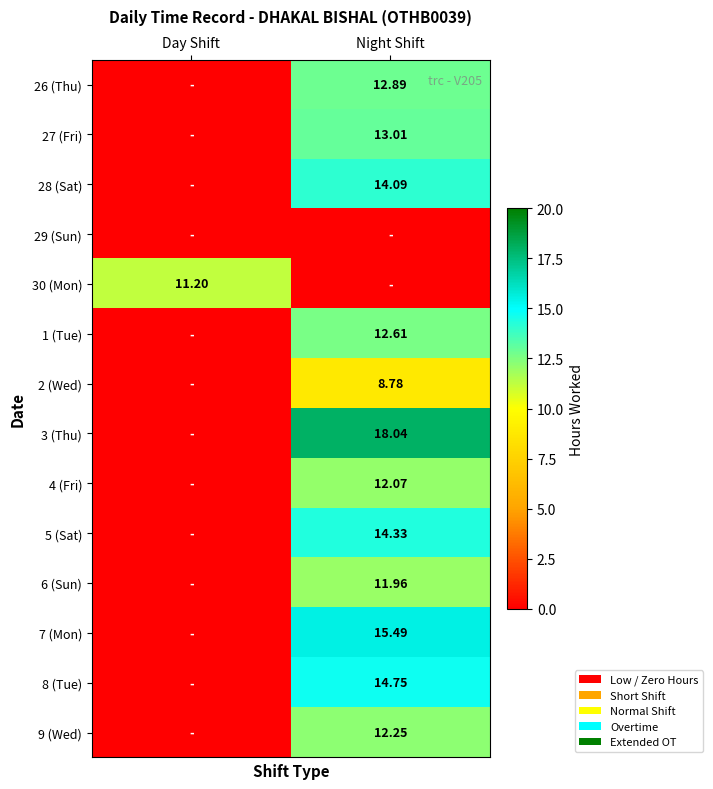

What is the maximum value for 1 (Tue)?

12.6